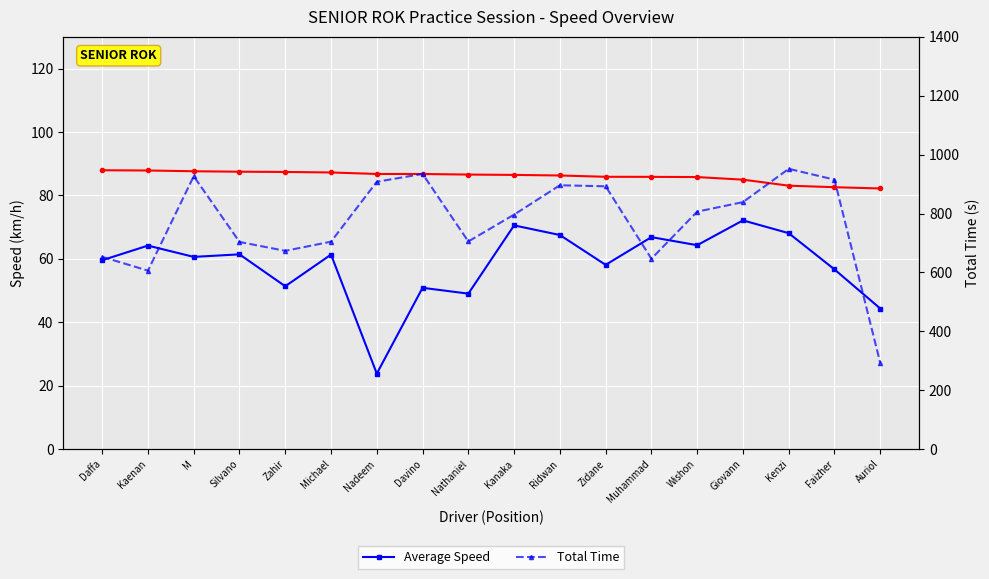

Rank the series at Auriol from highest to lowest value.

Total Time, Best Speed, Average Speed